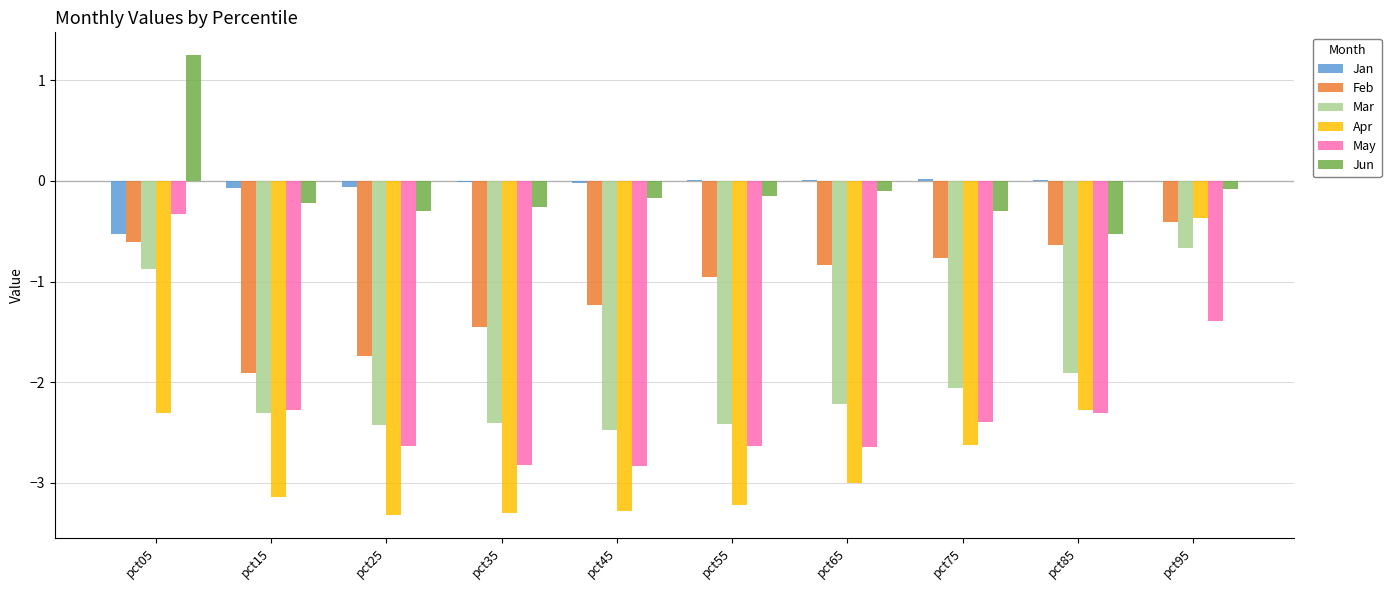

Is the value of Mar at pct95 greater than the value of Jun at pct85?

No